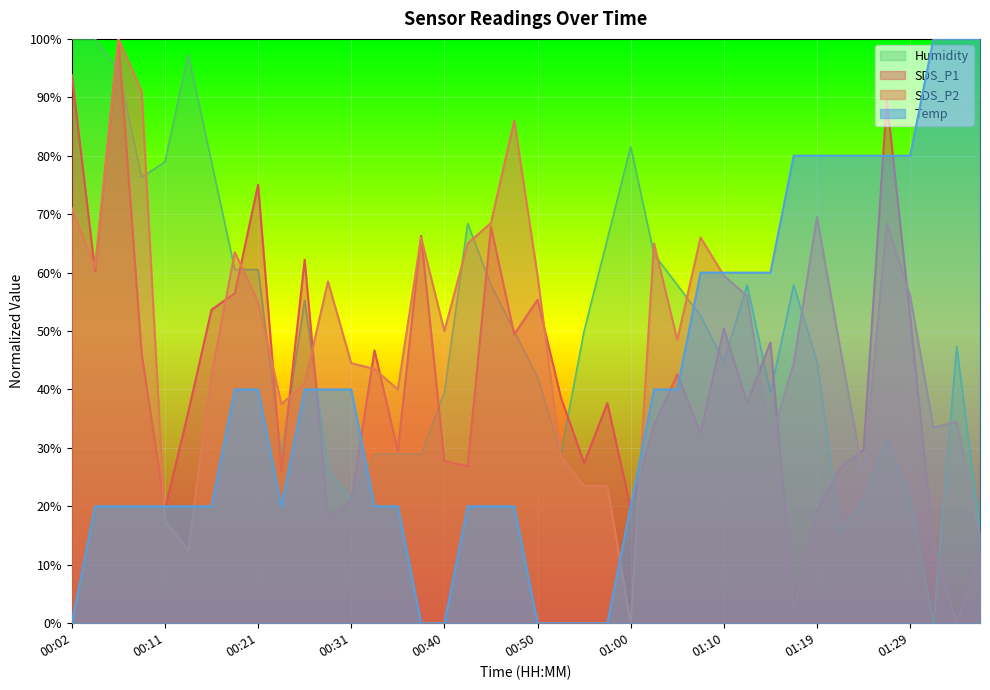

What is the value of the Humidity point at the 10th from the left?

28.9